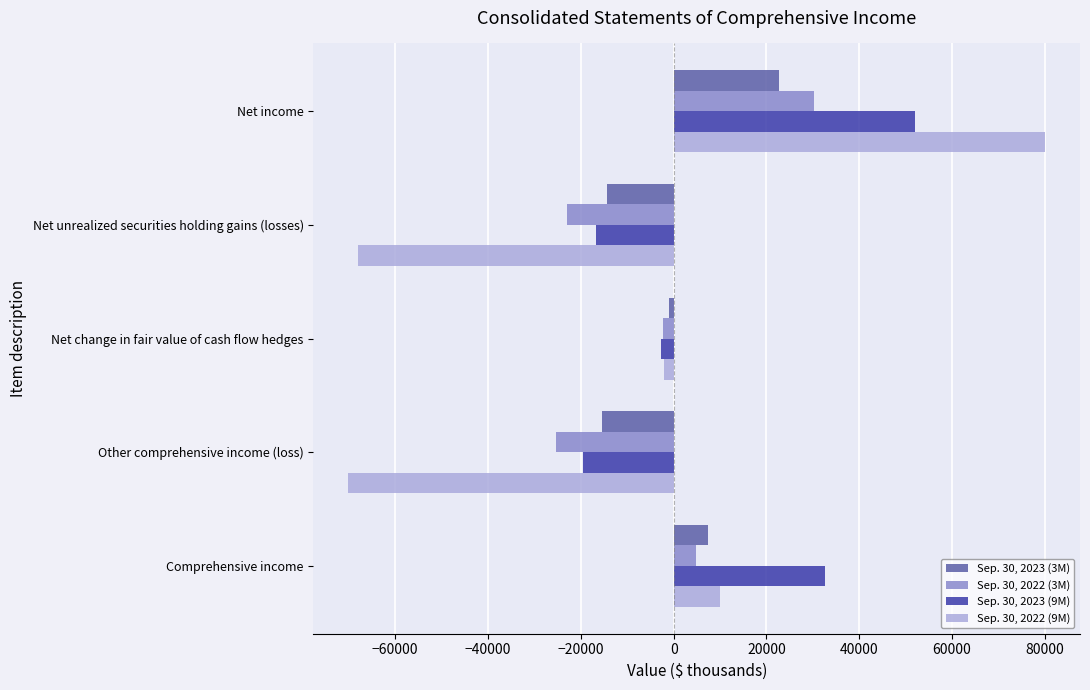

What is the difference between the highest and lowest values at Other comprehensive income (loss)?

54732